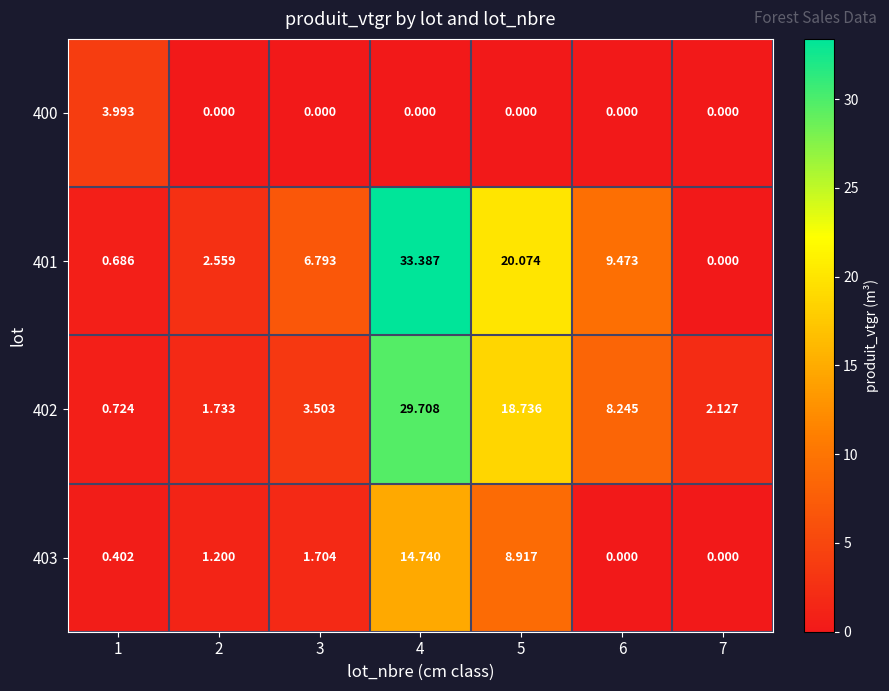

What is the total value across all series at 6?

17.7